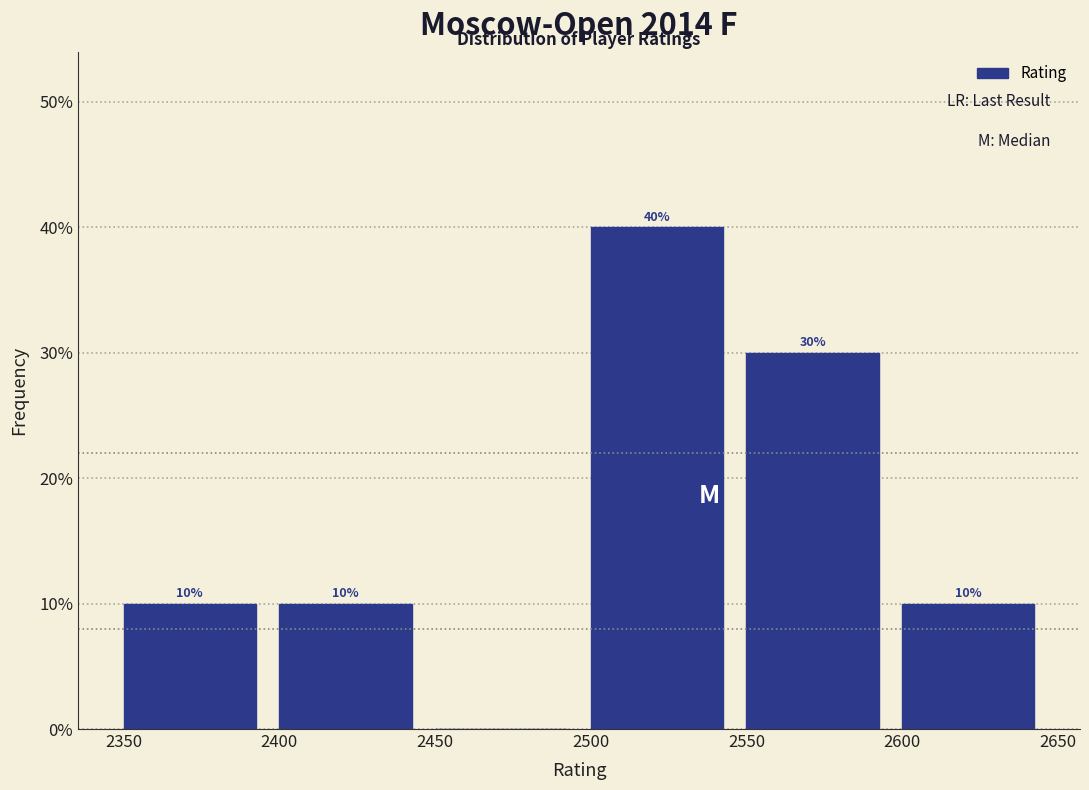

Over which range of the x-axis is the bar tallest?

2500 to 2550